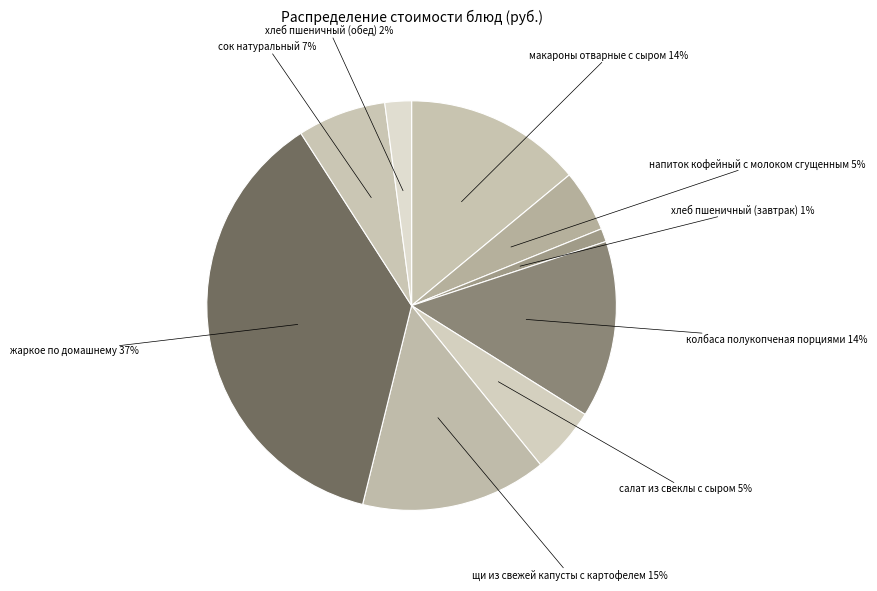

To the nearest percent, what is the combined percentage of жаркое по домашнему and хлеб пшеничный (обед)?

39%